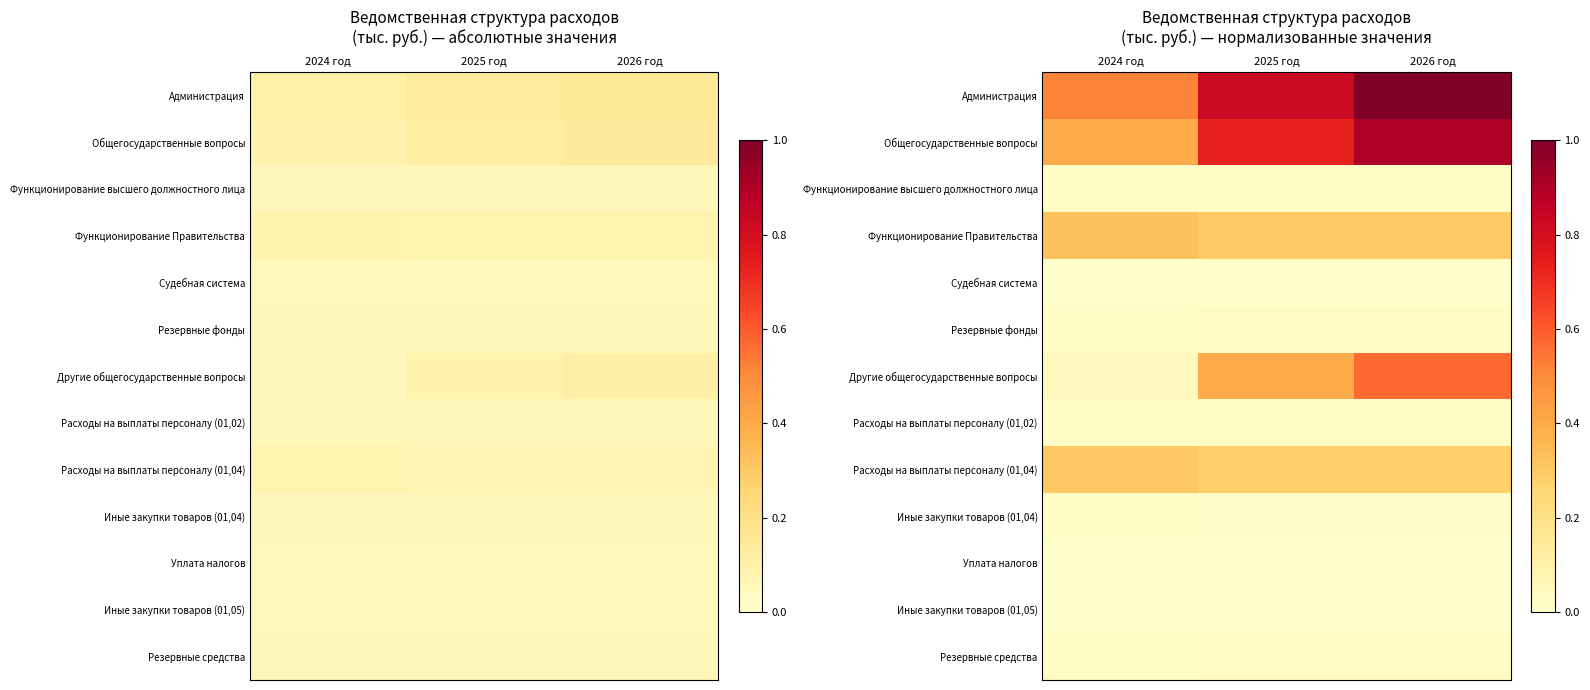

Rank the series at 2026 год from highest to lowest value.

Администрация, Общегосударственные вопросы, Другие общегосударственные вопросы, Функционирование Правительства, Расходы на выплаты персоналу (01,04), Резервные фонды, Резервные средства, Функционирование высшего должностного лица, Расходы на выплаты персоналу (01,02), Иные закупки товаров (01,04), Судебная система, Иные закупки товаров (01,05), Уплата налогов